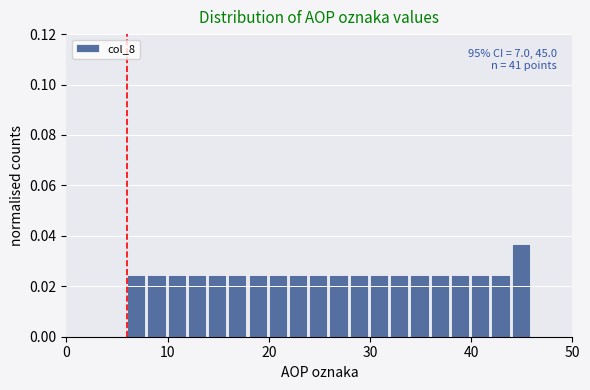

Read against the x-axis, roughly where is the centre of the tallest bar?

45